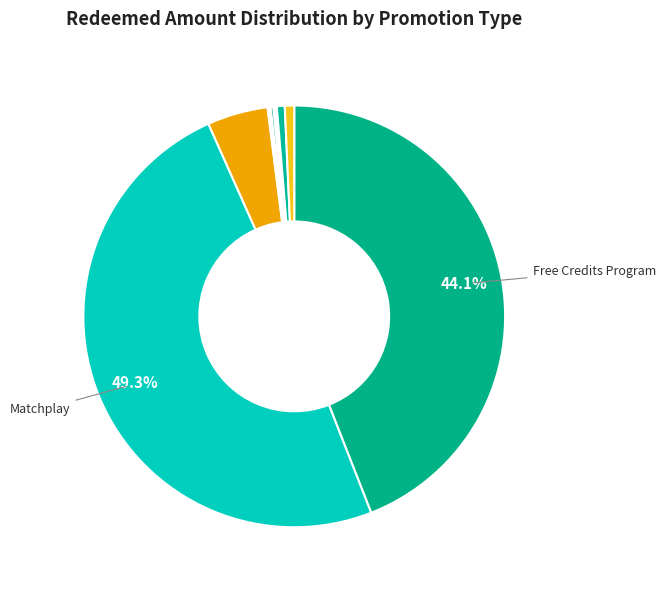

Rank the categories by value from lowest to highest.

Birthday Promotions, Incentive Programs, Country Members, Consolation Prizes, Progam Promotions, Miscellaneous, Random Riches Promo, Mail Outs, Free Credits Program, Matchplay